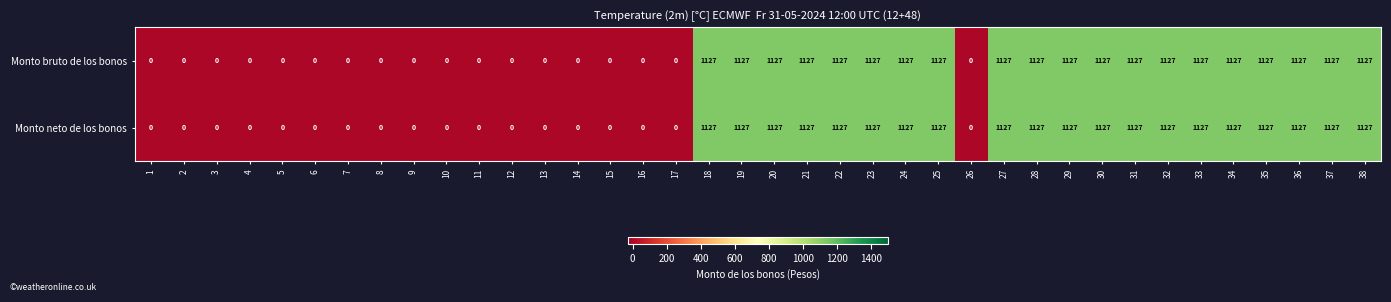

What is the difference between the maximum and second lowest values in the Monto bruto de los bonos series?

1127